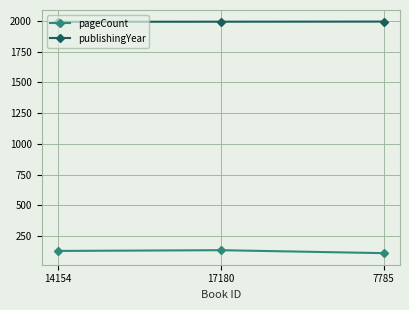

What is the total value across all series at 17180?

2128